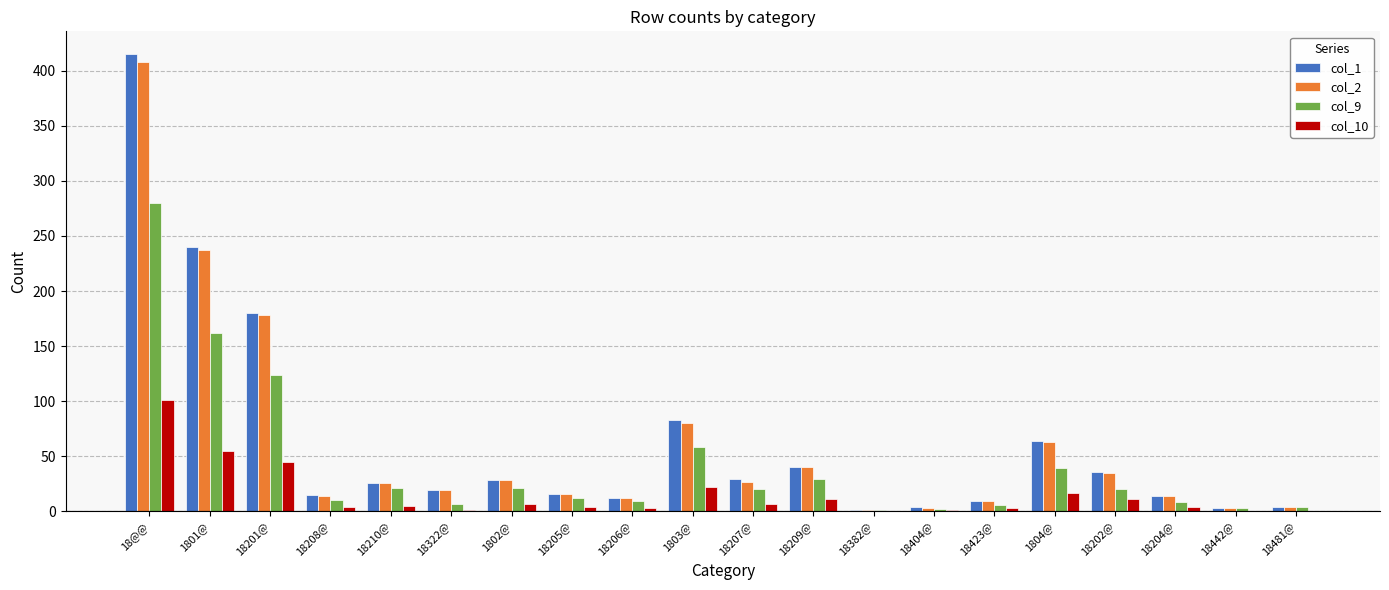

At which label does col_1 reach its peak?

18@@